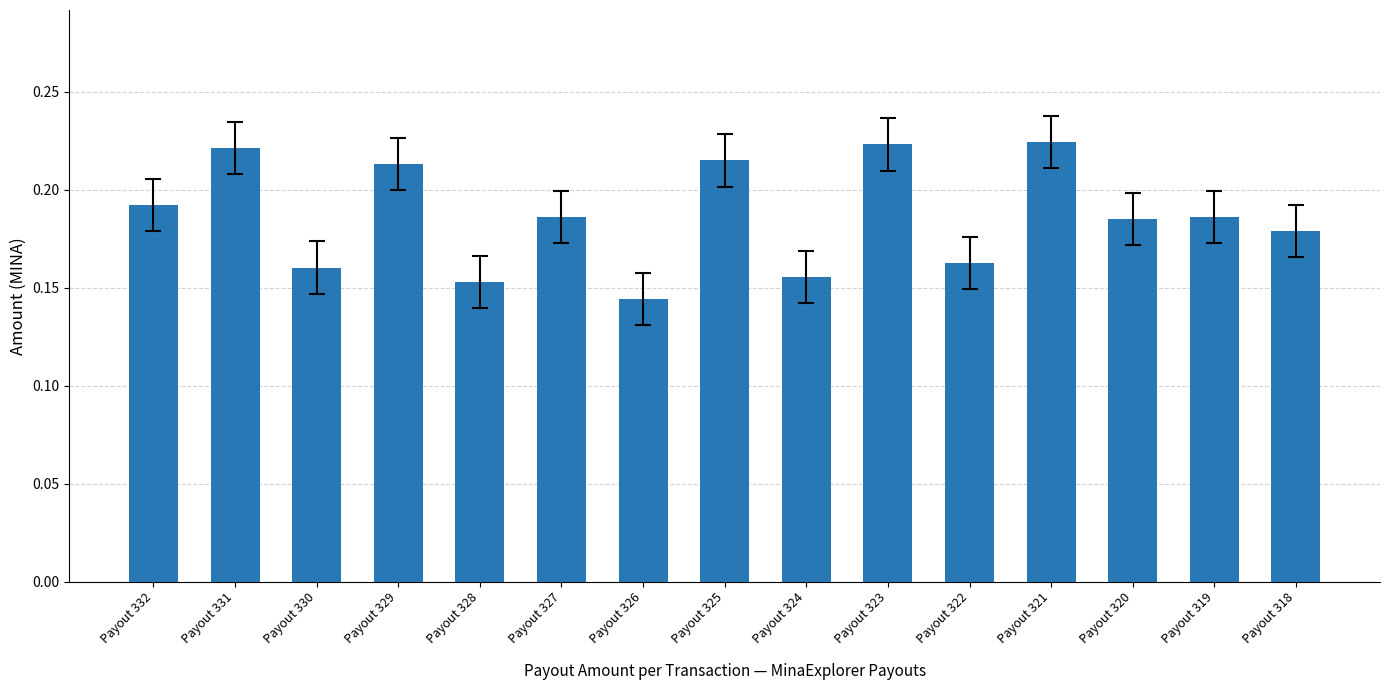

At which category does the chart reach its minimum across all series?

Payout 326